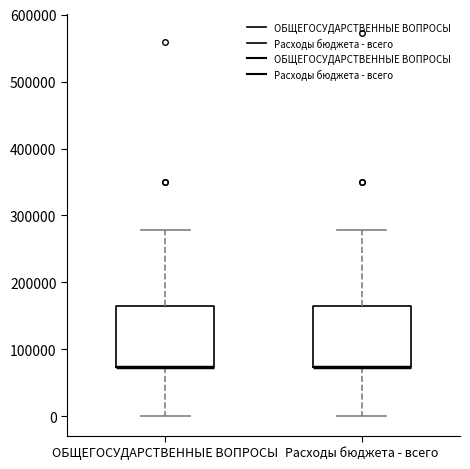

Reading left to right, transcribe this box plot: for each box, give where its median line is, the range the box spans, and where its two whiskers end, as read against the y-axis. The values are not printed on the chart, so give them approximately, as read against the axis.

ОБЩЕГОСУДАРСТВЕННЫЕ ВОПРОСЫ: median 70000 (drawn on the box's lower edge), box 70000 to 170000, whiskers 0 to 280000
Расходы бюджета - всего: median 70000 (drawn on the box's lower edge), box 70000 to 170000, whiskers 0 to 280000